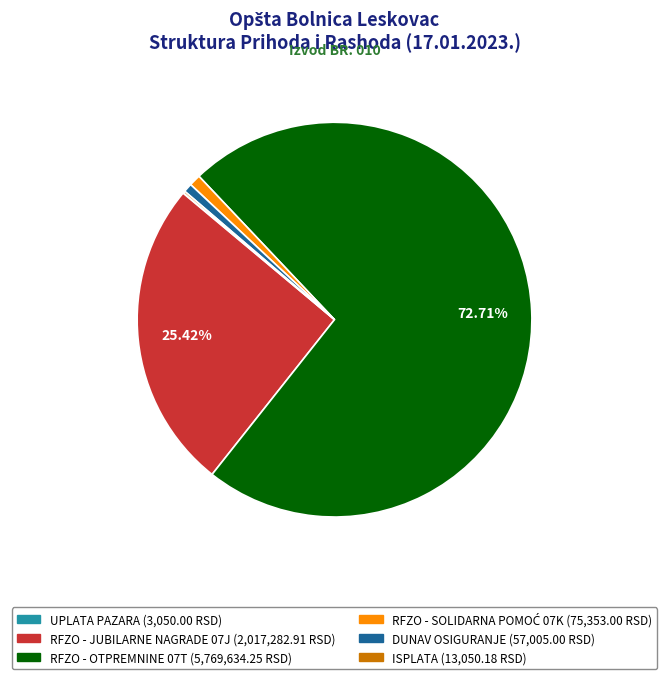

Does RFZO - JUBILARNE NAGRADE 07J account for over 50% of the chart?

No